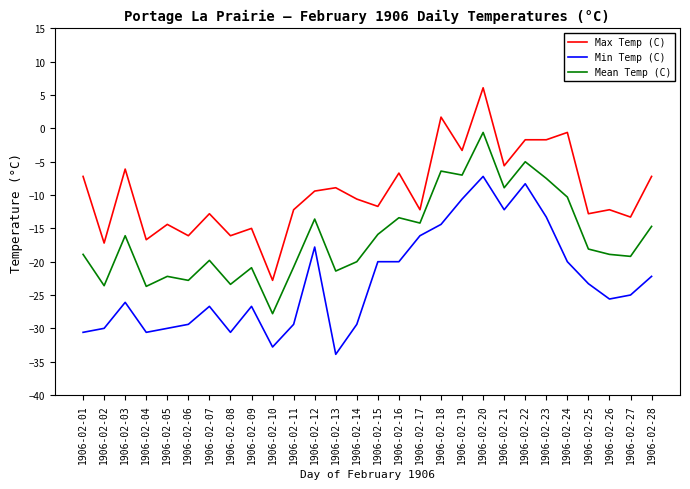

What is the difference between the Min Temp (C) values at 1906-02-01 and 1906-02-15?

10.6